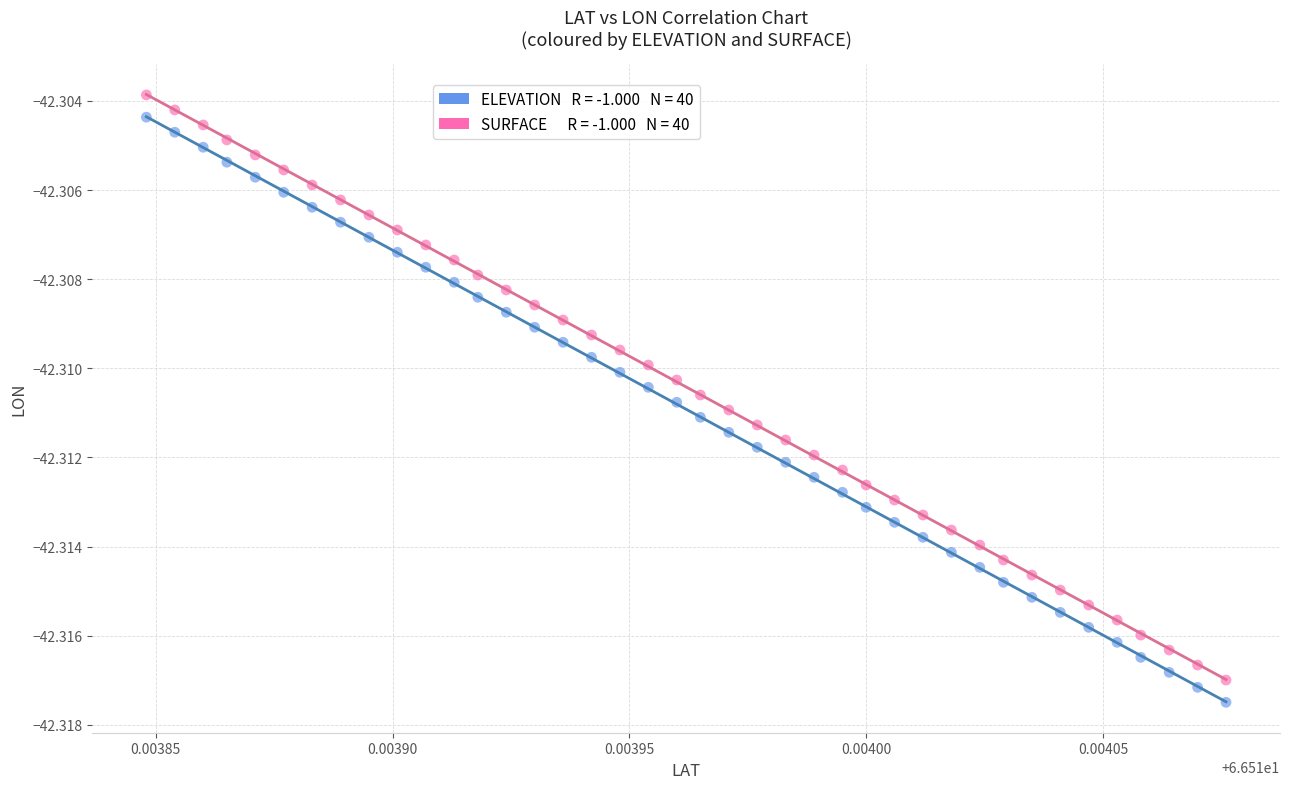

How many data points are displayed?

80